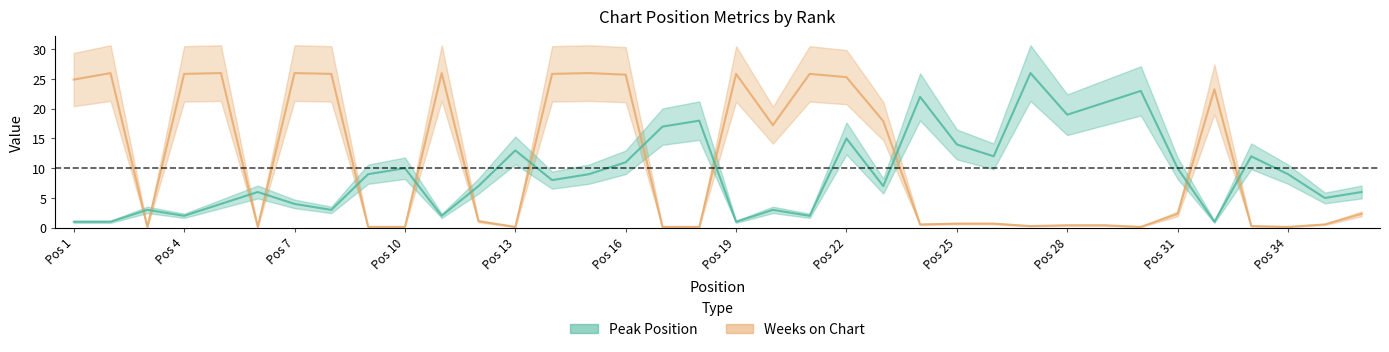

At which category does Weeks on Chart reach its first local peak?

2